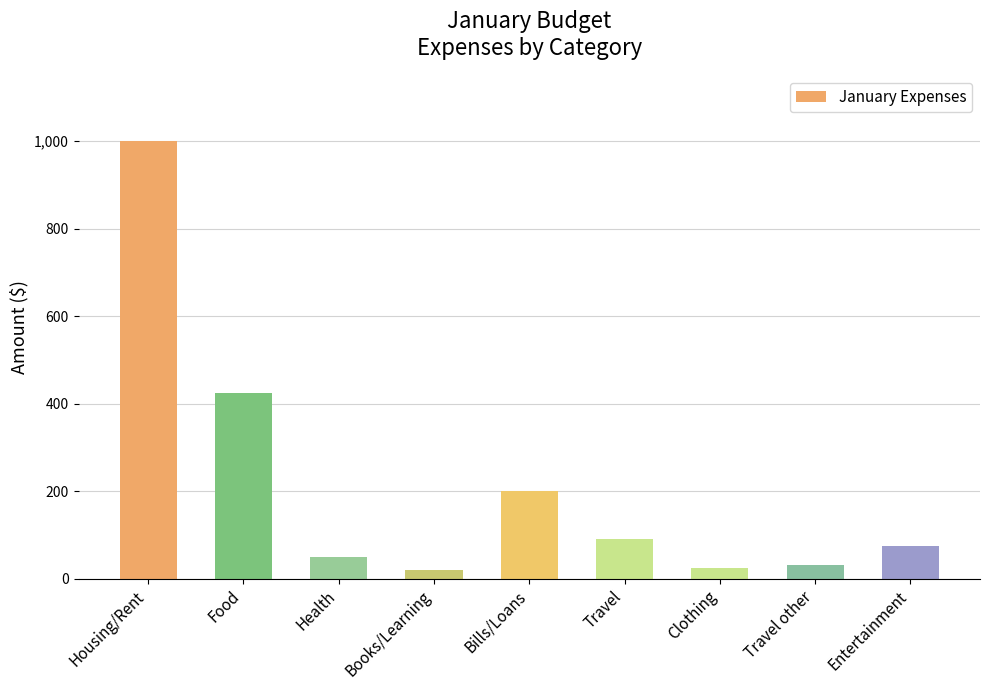

The value at Housing/Rent is 1000. True or false?

True